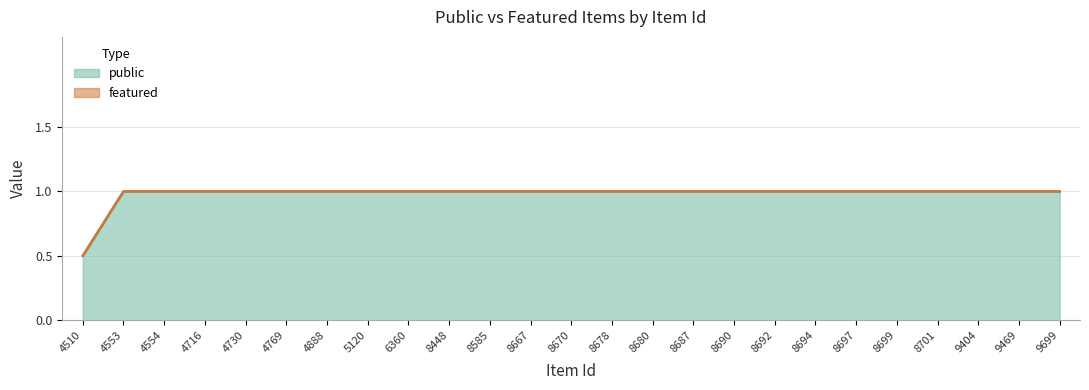

List the labels in order of featured value, smallest first.

4510, 4553, 4554, 4716, 4730, 4769, 4888, 5120, 6360, 8448, 8585, 8667, 8670, 8678, 8680, 8687, 8690, 8692, 8694, 8697, 8699, 8701, 9404, 9469, 9699